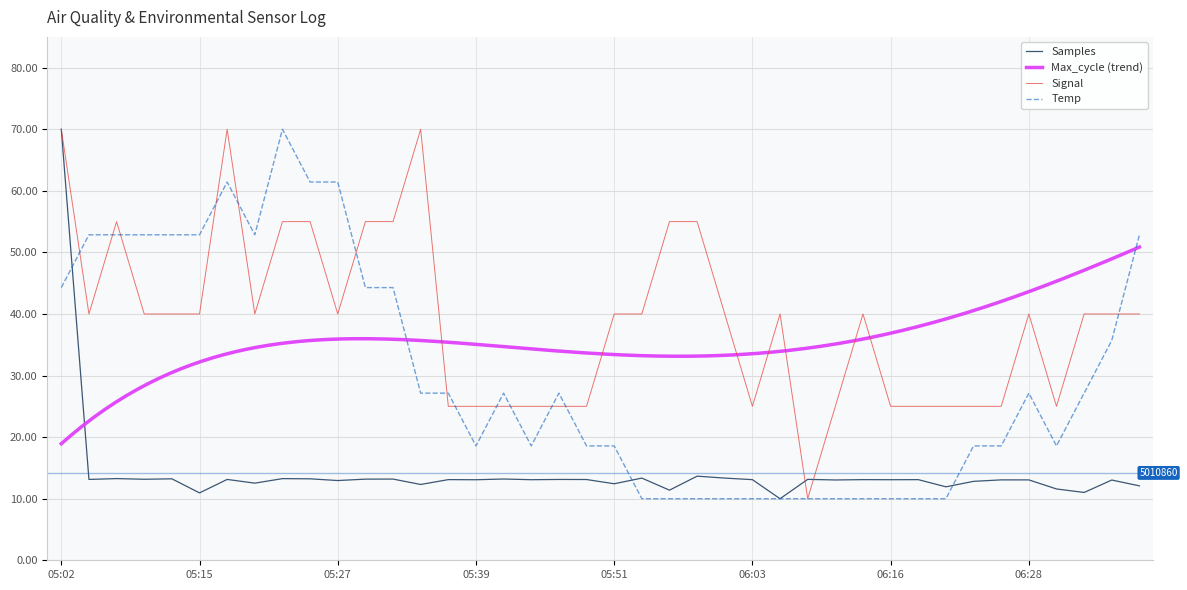

Reading left to right, what are all the values shown in this chart?

Samples: 05:02=70.0	05:05=13.1	05:07=13.3	05:10=13.2	05:12=13.2	05:15=10.9	05:17=13.1	05:19=12.5	05:22=13.3	05:24=13.2	05:27=13.0	05:29=13.2	05:32=13.2	05:34=12.3	05:36=13.1	05:39=13.1	05:41=13.2	05:44=13.1	05:46=13.1	05:49=13.1	05:51=12.4	05:53=13.3	05:56=11.4	05:58=13.7	06:01=13.3	06:03=13.1	06:06=10.0	06:08=13.1	06:11=13.0	06:13=13.1	06:16=13.1	06:18=13.1	06:21=11.9	06:23=12.8	06:26=13.1	06:28=13.1	06:31=11.6	06:33=11.0	06:36=13.0	06:38=12.1
Temp: 05:02=44.3	05:05=52.9	05:07=52.9	05:10=52.9	05:12=52.9	05:15=52.9	05:17=61.4	05:19=52.9	05:22=70.0	05:24=61.4	05:27=61.4	05:29=44.3	05:32=44.3	05:34=27.1	05:36=27.1	05:39=18.6	05:41=27.1	05:44=18.6	05:46=27.1	05:49=18.6	05:51=18.6	05:53=10.0	05:56=10.0	05:58=10.0	06:01=10.0	06:03=10.0	06:06=10.0	06:08=10.0	06:11=10.0	06:13=10.0	06:16=10.0	06:18=10.0	06:21=10.0	06:23=18.6	06:26=18.6	06:28=27.1	06:31=18.6	06:33=27.1	06:36=35.7	06:38=52.9
Signal: 05:02=70.0	05:05=40.0	05:07=55.0	05:10=40.0	05:12=40.0	05:15=40.0	05:17=70.0	05:19=40.0	05:22=55.0	05:24=55.0	05:27=40.0	05:29=55.0	05:32=55.0	05:34=70.0	05:36=25.0	05:39=25.0	05:41=25.0	05:44=25.0	05:46=25.0	05:49=25.0	05:51=40.0	05:53=40.0	05:56=55.0	05:58=55.0	06:01=40.0	06:03=25.0	06:06=40.0	06:08=10.0	06:11=25.0	06:13=40.0	06:16=25.0	06:18=25.0	06:21=25.0	06:23=25.0	06:26=25.0	06:28=40.0	06:31=25.0	06:33=40.0	06:36=40.0	06:38=40.0